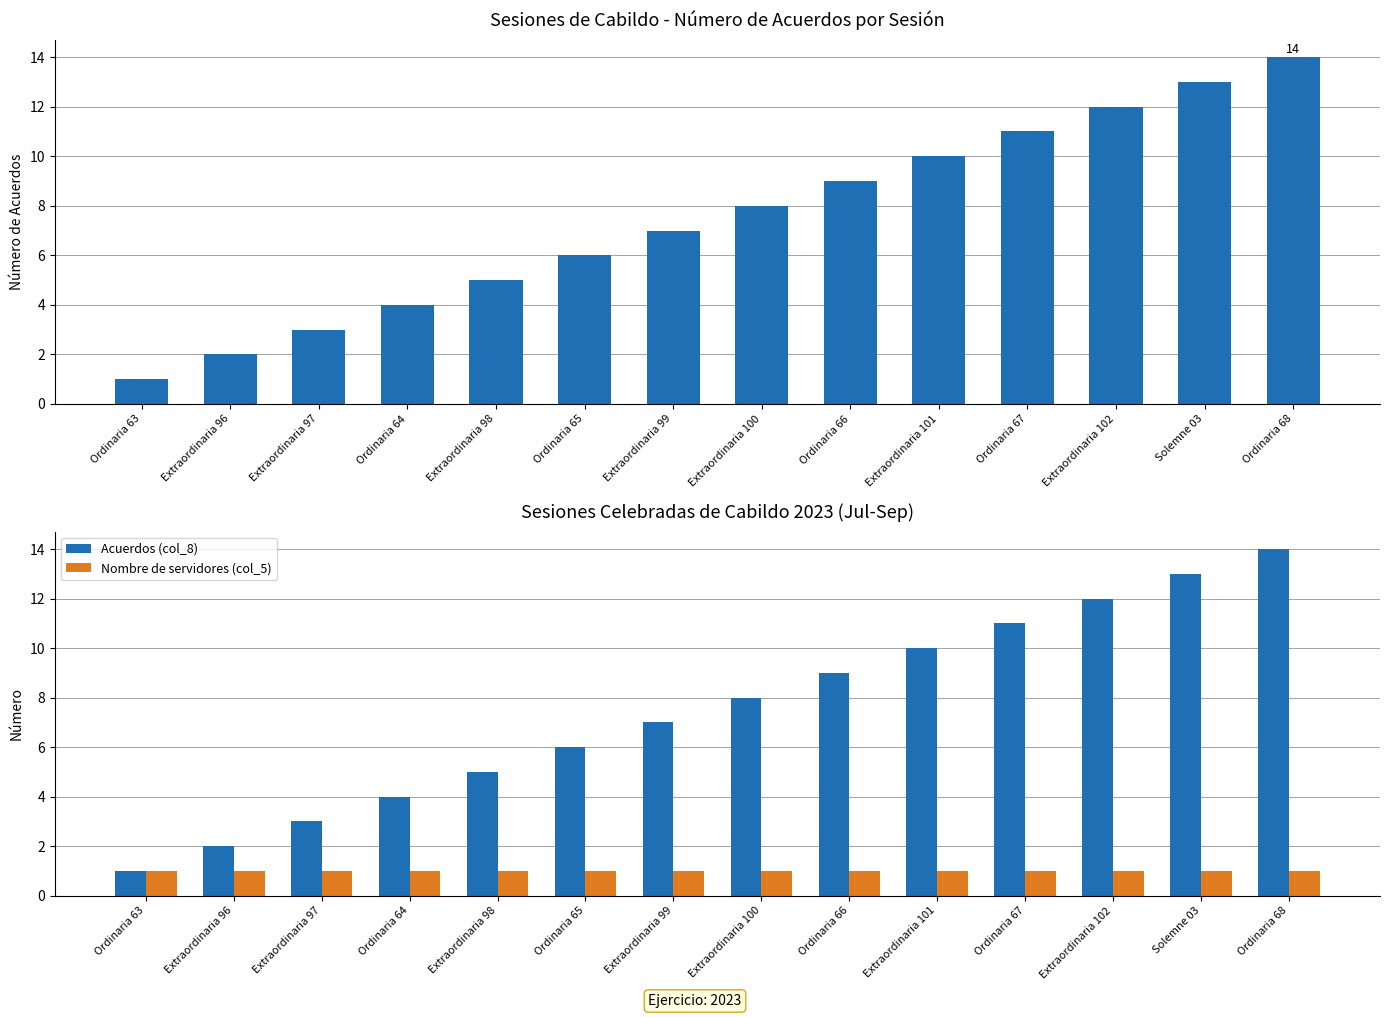

Reading right to left, what are all the values shown in this chart?

Acuerdos (col_8): 14	13	12	11	10	9	8	7	6	5	4	3	2	1
Nombre de servidores (col_5): 1	1	1	1	1	1	1	1	1	1	1	1	1	1